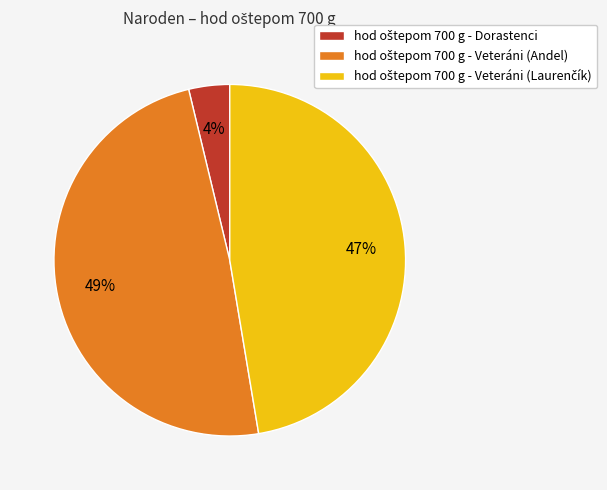

To the nearest percent, what is the difference between the largest and smallest slice percentages?

45%